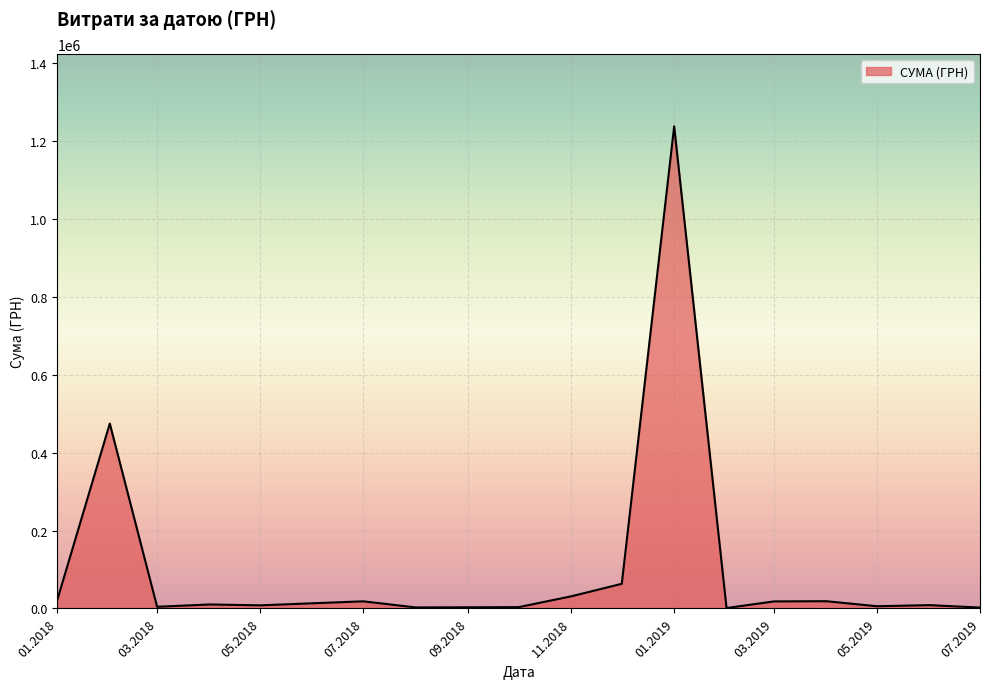

What is the maximum value shown in the chart?

1237686.2